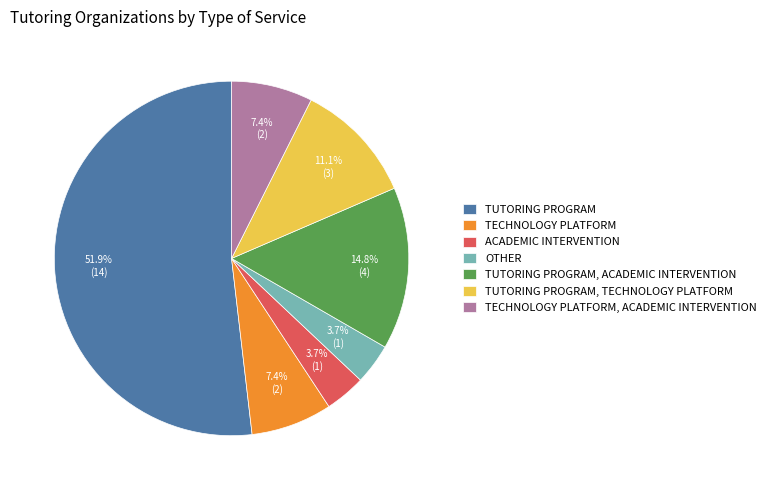

Is there a majority slice in this chart?

Yes